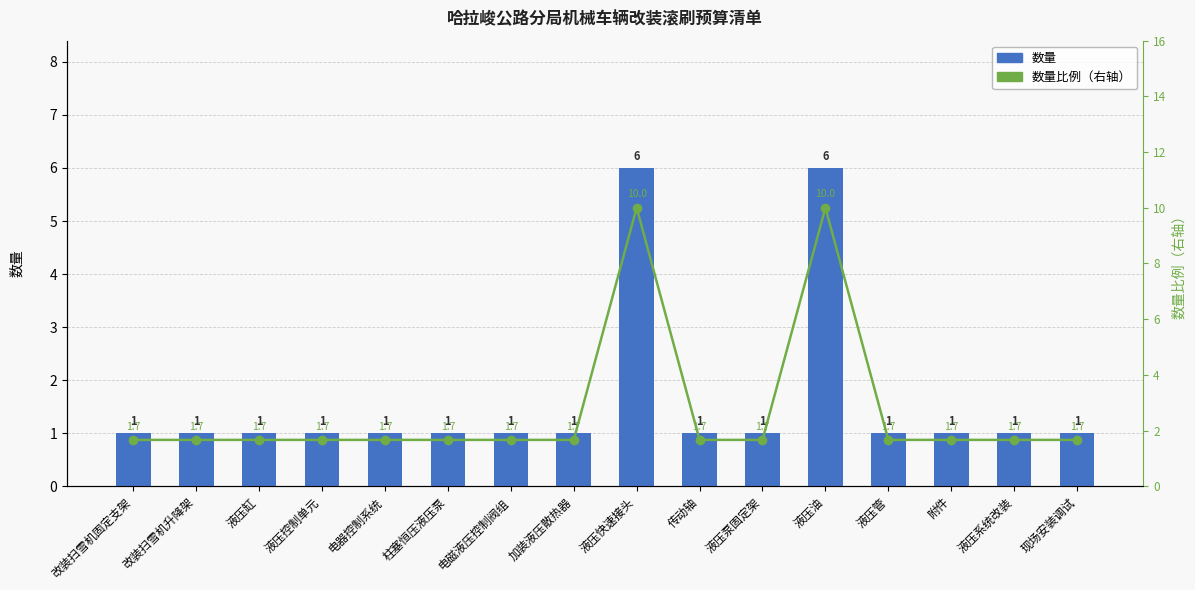

Which has a higher value, 液压缸 or 电器控制系统?

液压缸